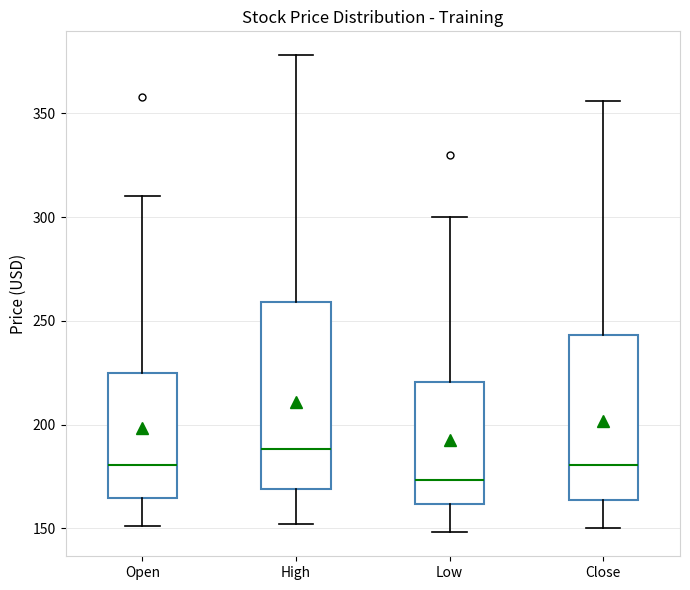

Where is the upper edge of the box for High on the y-axis? The values are not printed on the chart, so give them approximately, as read against the axis.

260